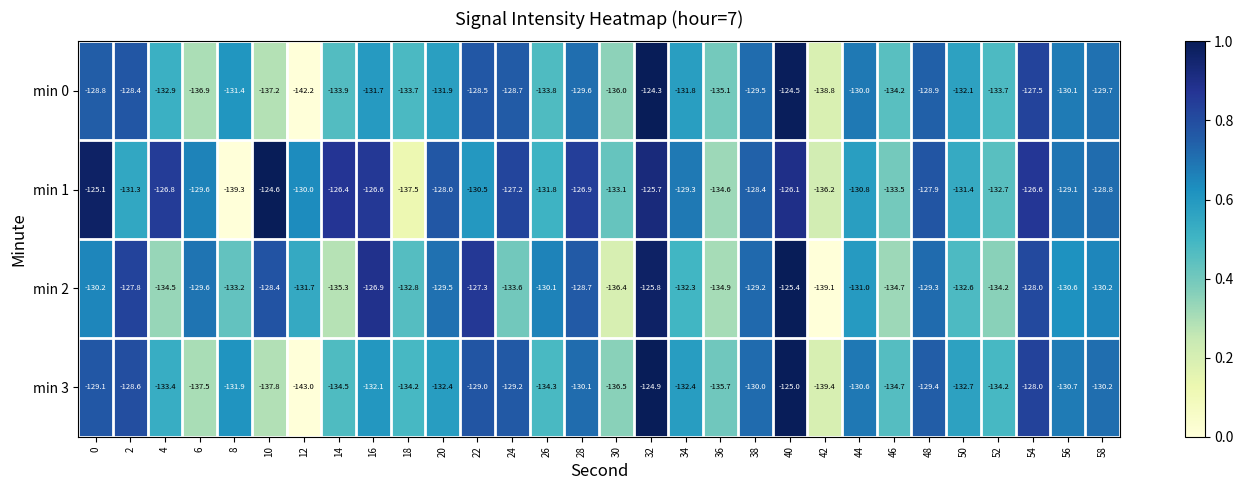

Which series has the largest total across all categories?

min 1